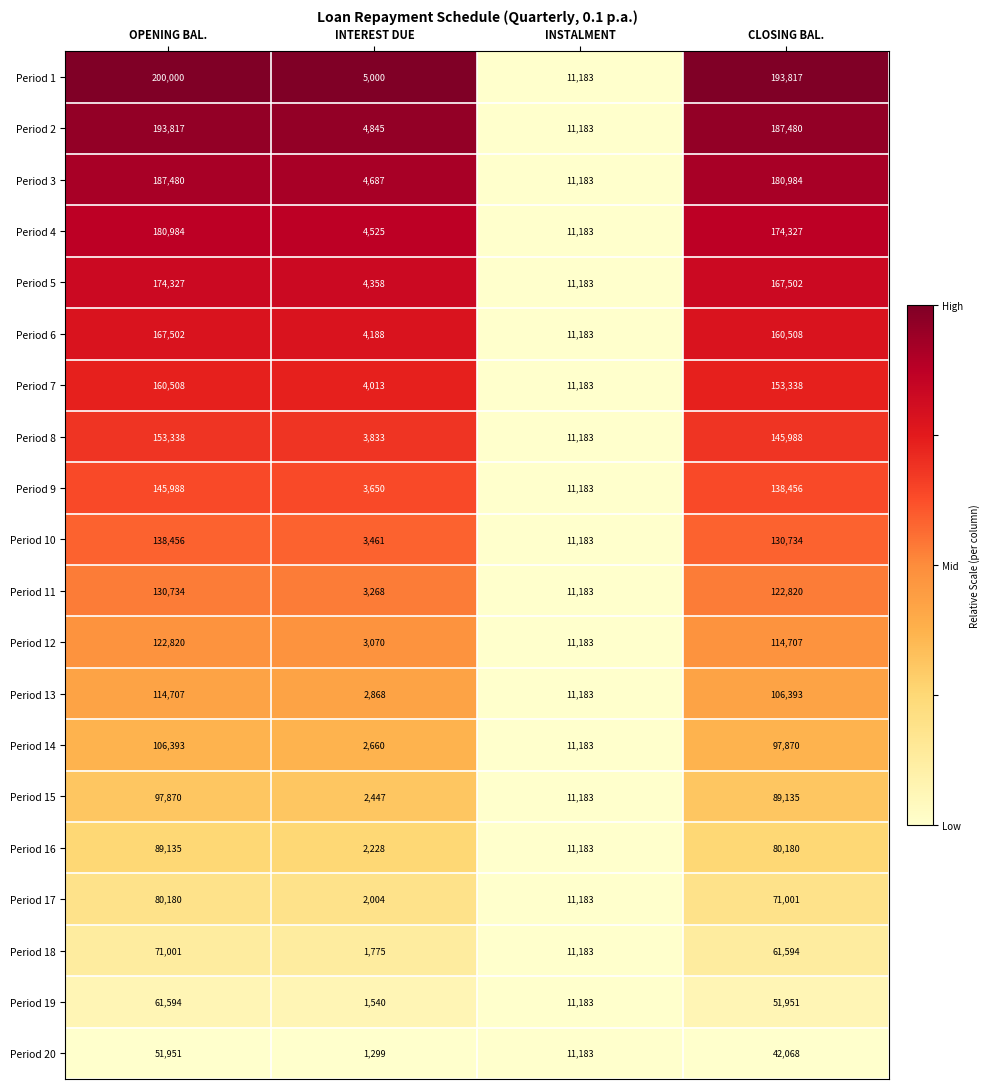

Rank the series by their maximum value, from lowest to highest.

Period 20, Period 19, Period 18, Period 17, Period 16, Period 15, Period 14, Period 13, Period 12, Period 11, Period 10, Period 9, Period 8, Period 7, Period 6, Period 5, Period 4, Period 3, Period 2, Period 1